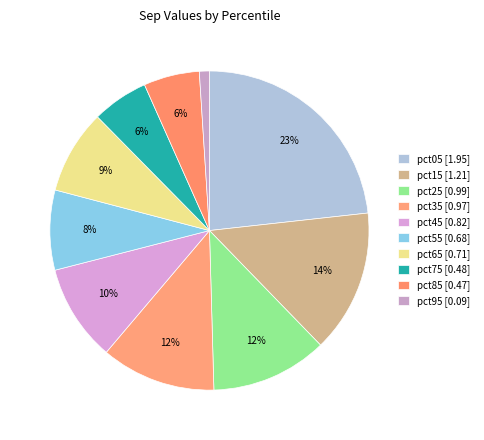

Which has a higher value, pct45 or pct75?

pct45